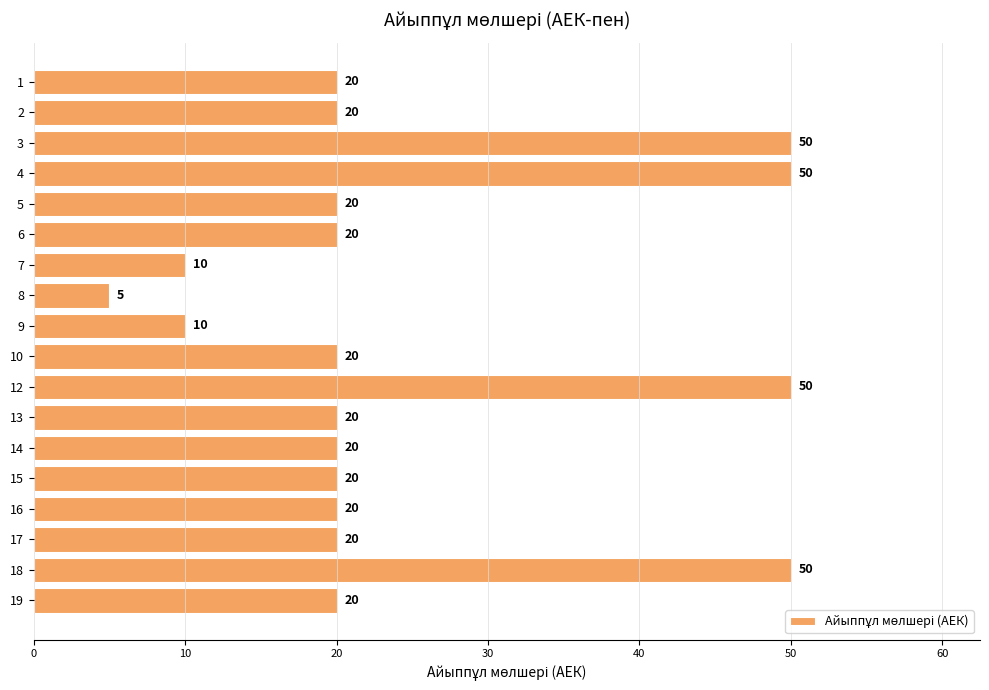

What is the value of the 12th bar from the top?

20